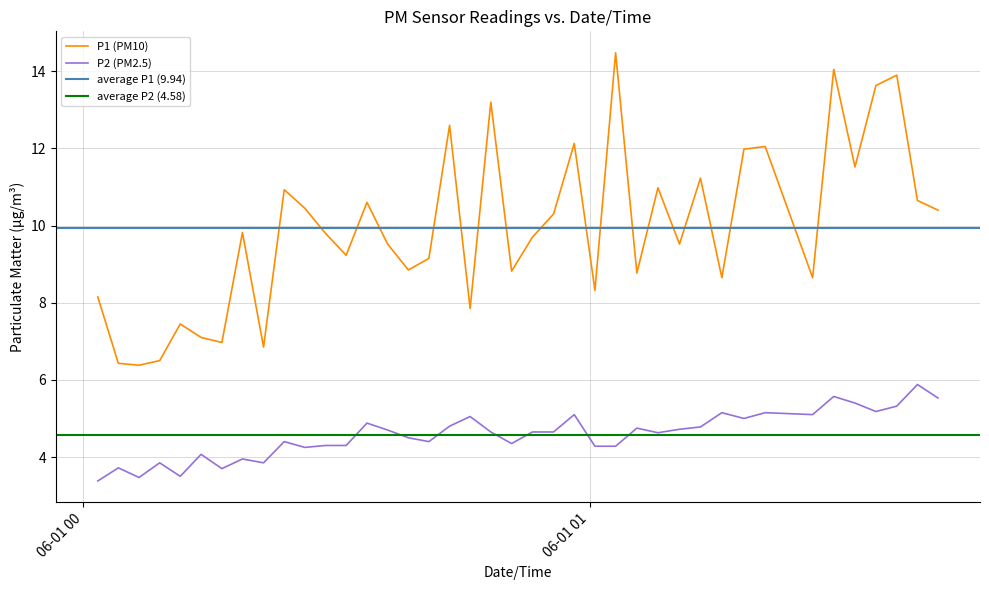

How many data points in P2 (PM2.5) are less than 4?

8